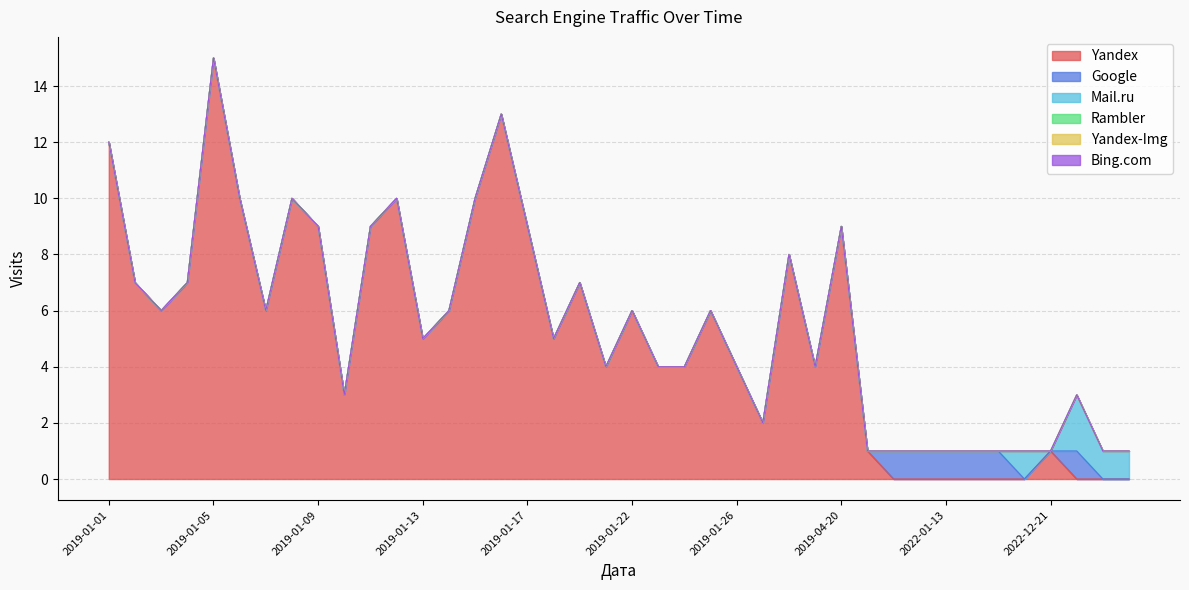

At 2021-07-25, list the series in order from largest to smallest.

Google, Yandex, Mail.ru, Rambler, Yandex-Img, Bing.com